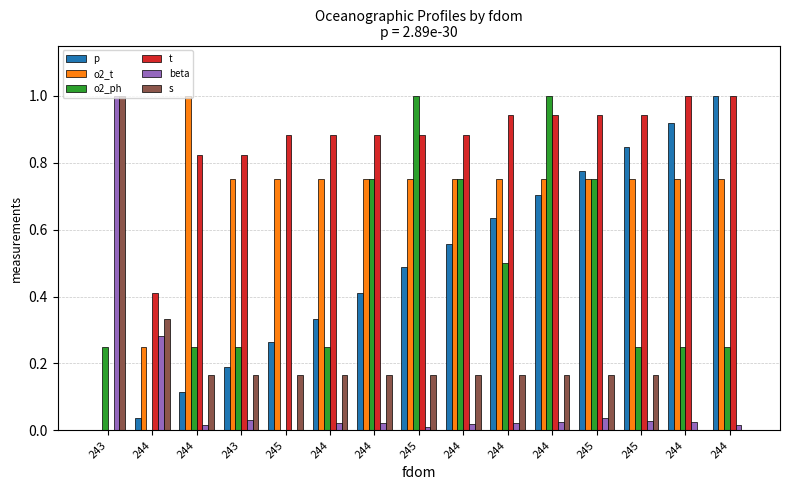

What is the difference between the maximum and minimum values in the beta series?

1.0